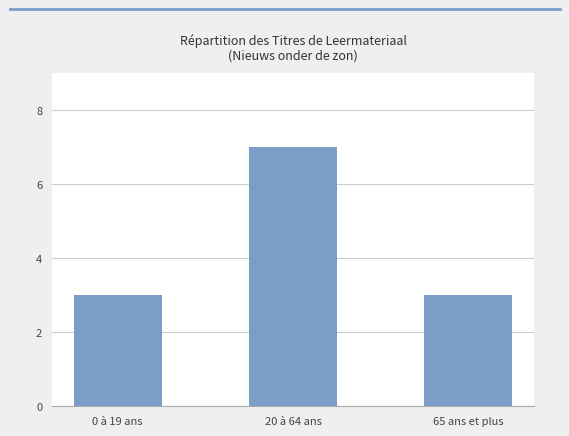

Is it true that the value at 20 à 64 ans is 7?

True